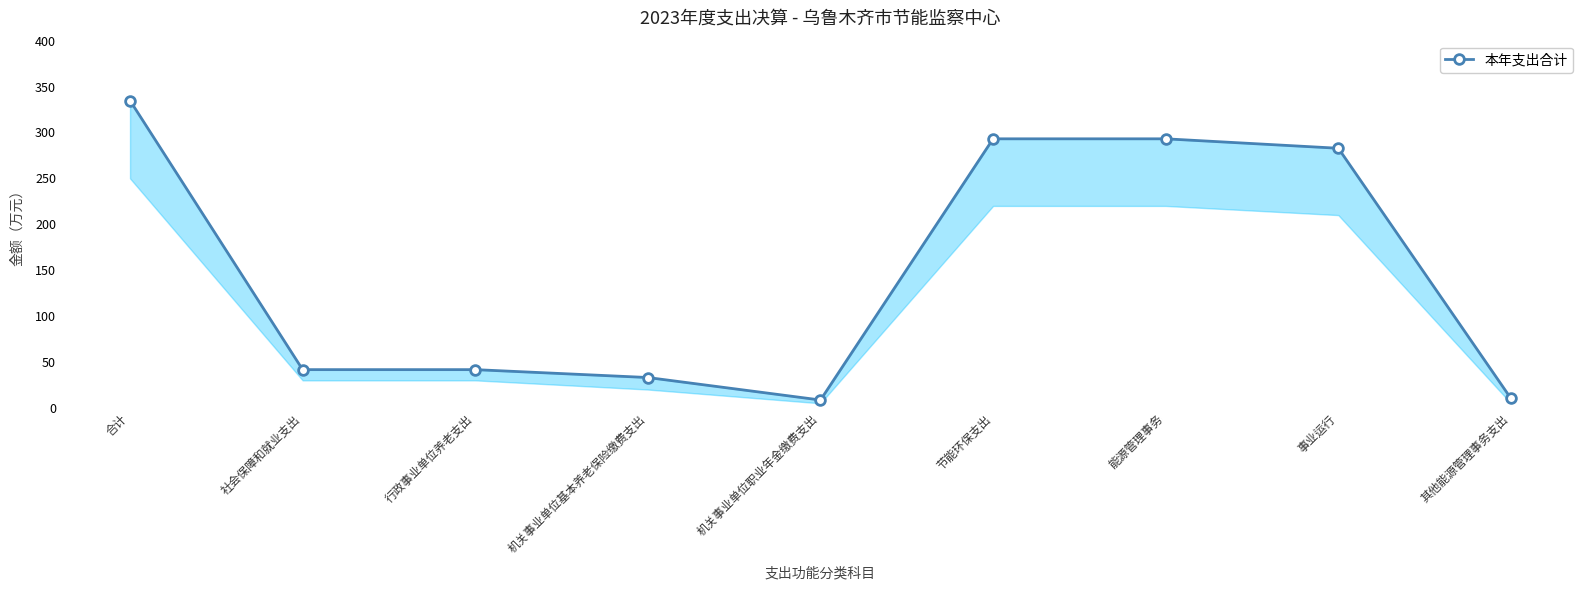

What is the difference between the values at 行政事业单位养老支出 and 节能环保支出?

251.4